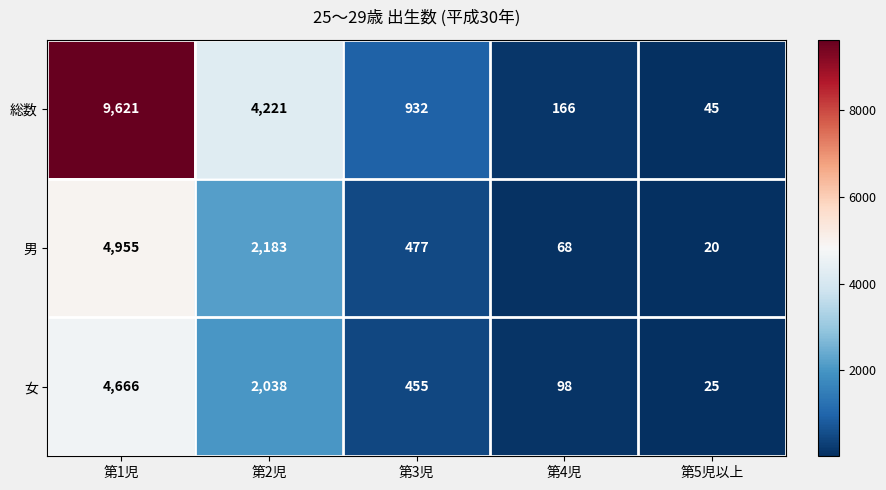

What is the total value across all series at 第5児以上?

90